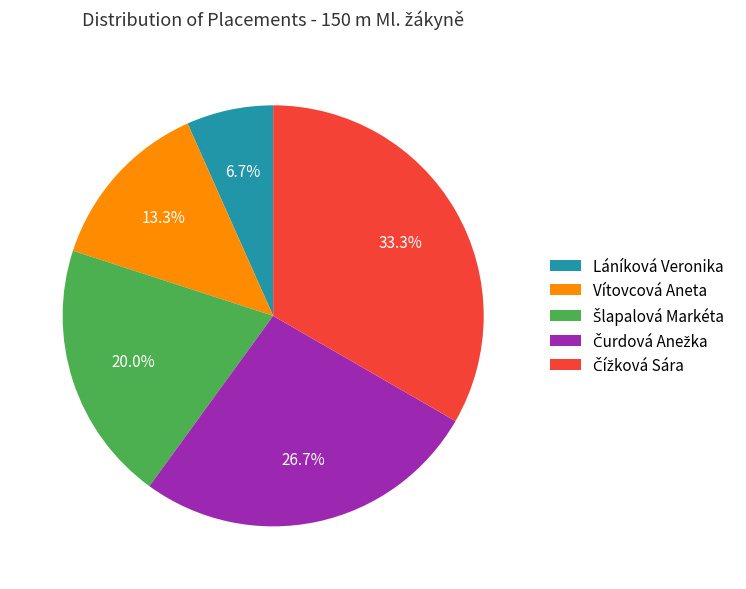

True or false: Vítovcová Aneta accounts for 13% of the total.

True